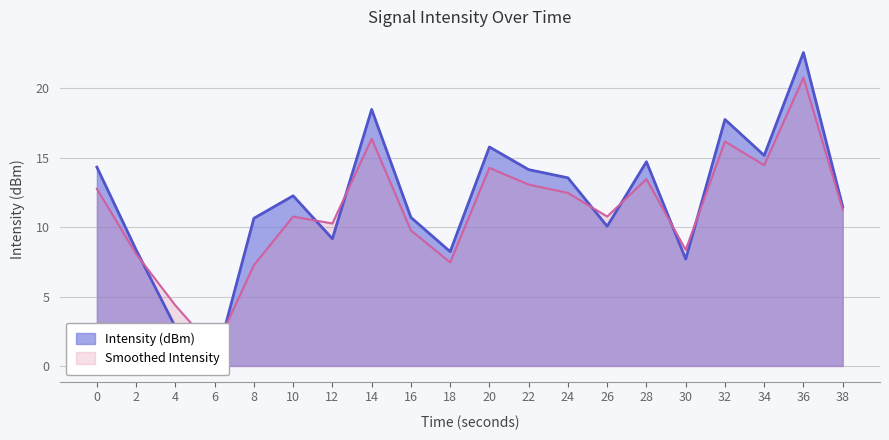

What are all the series names shown in the legend?

Intensity (dBm), Smoothed Intensity